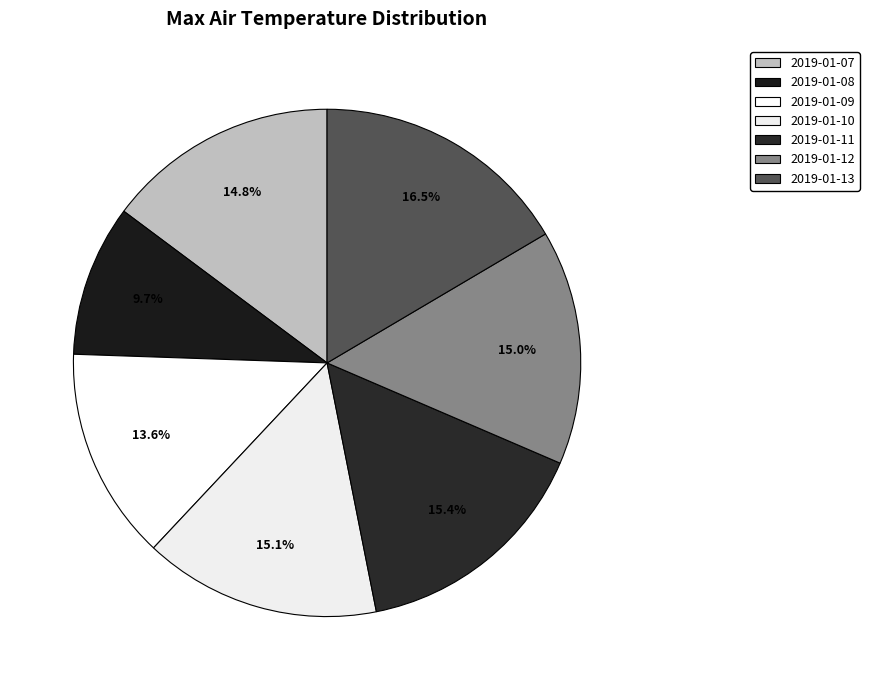

What is the ratio of the value at 2019-01-13 to the value at 2019-01-12?

1.1